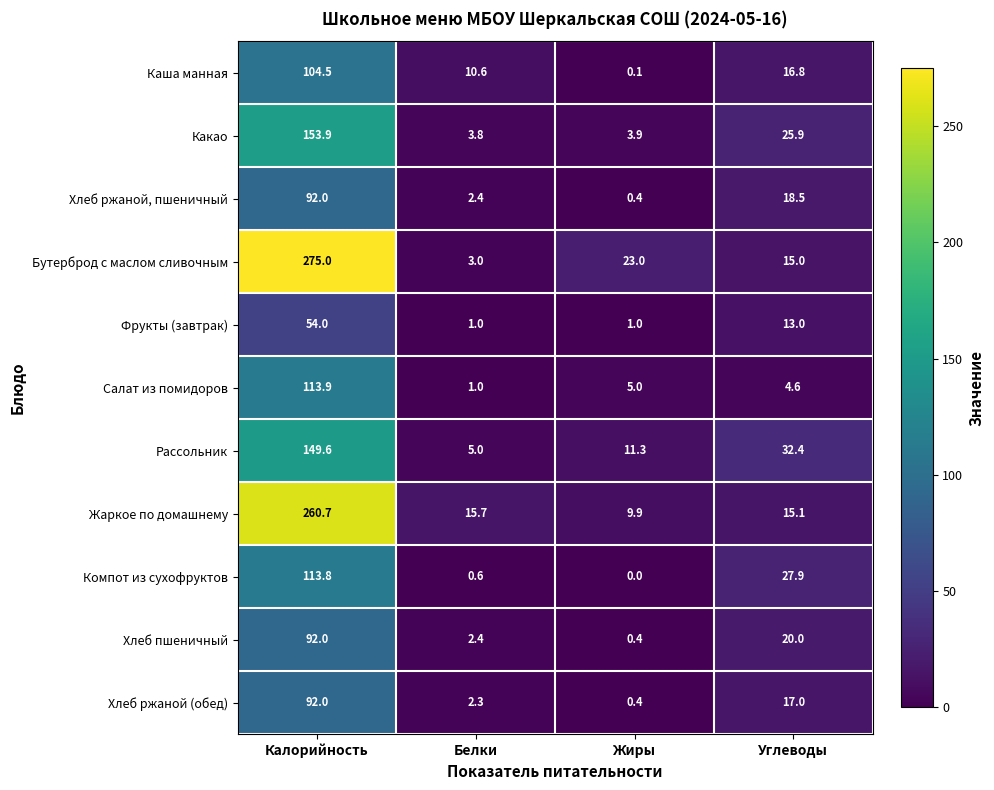

Which series has the largest total across all categories?

Бутерброд с маслом сливочным